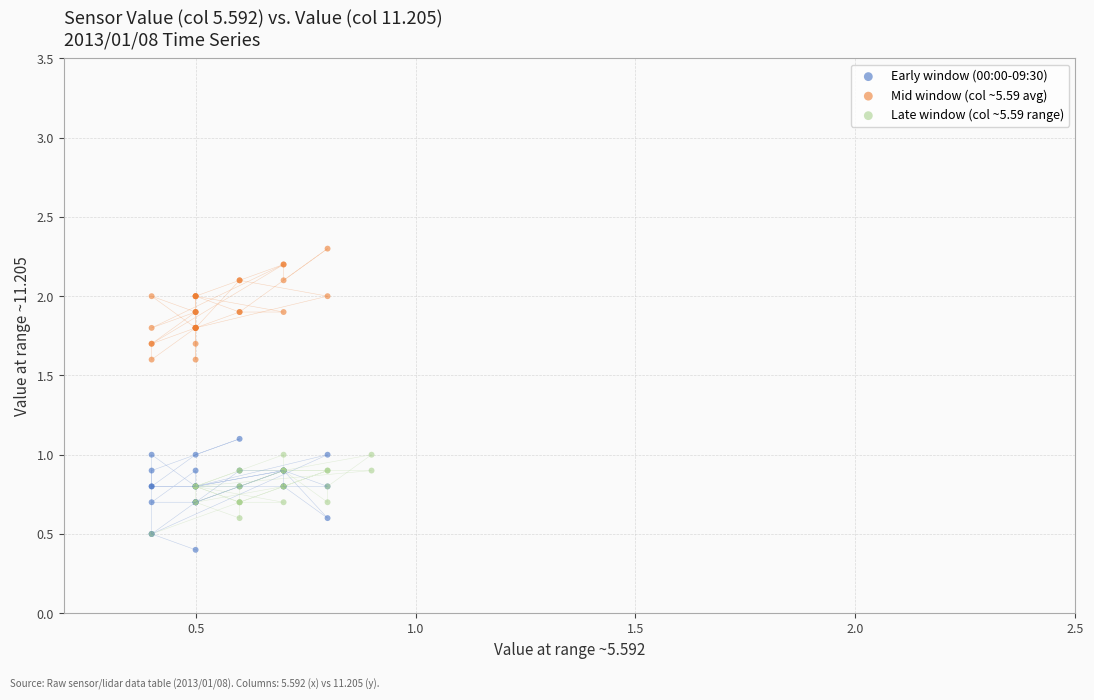

Which series contains the lowest Y value?

Early window (00:00-09:30)